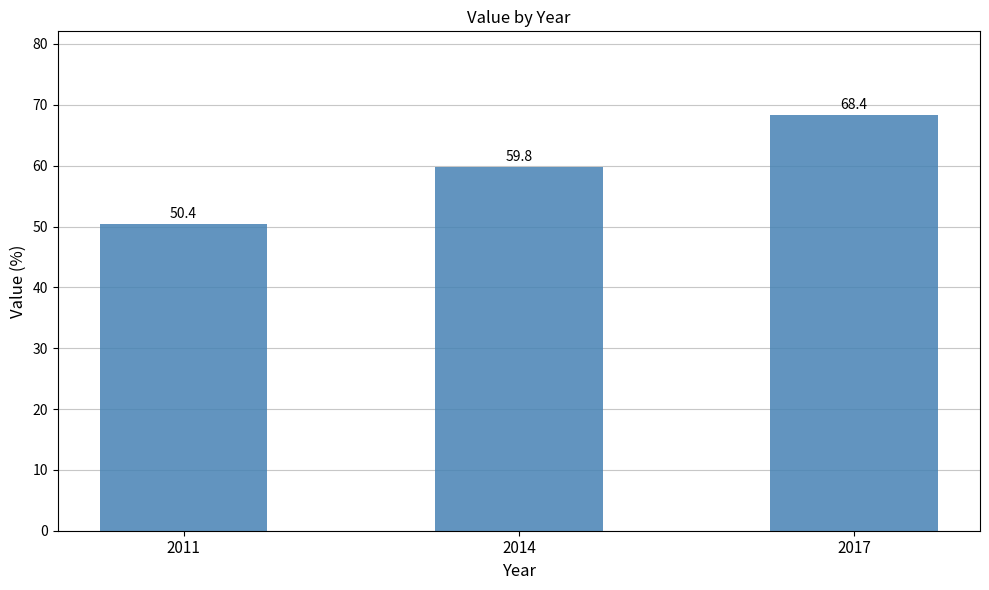

At which category does the chart reach its minimum across all series?

2011